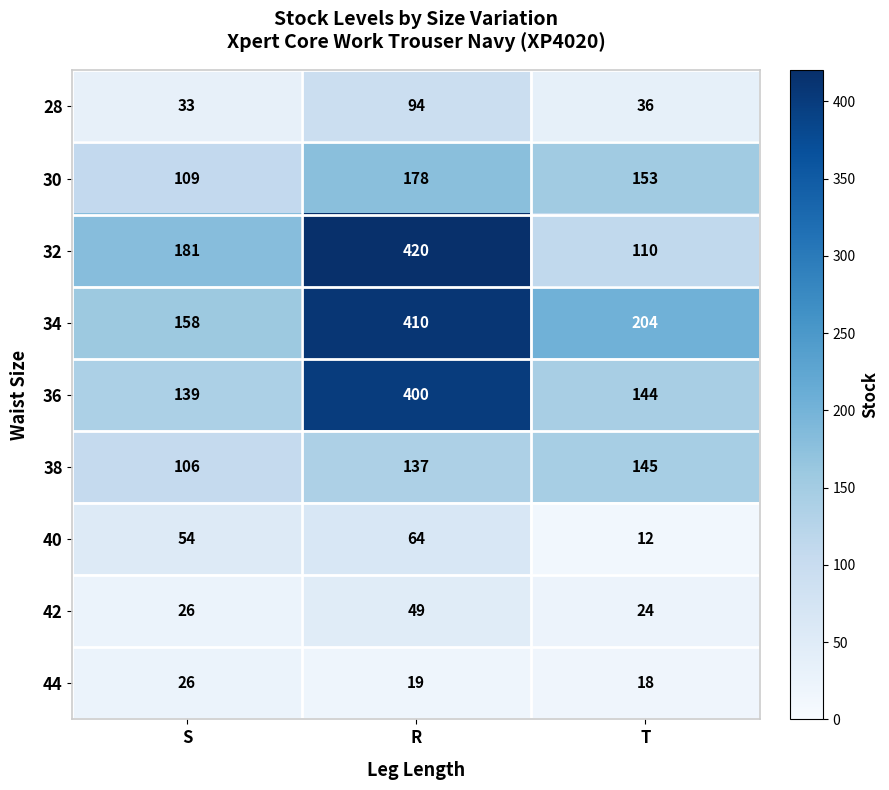

At how many categories does at least one series exceed 339?

1